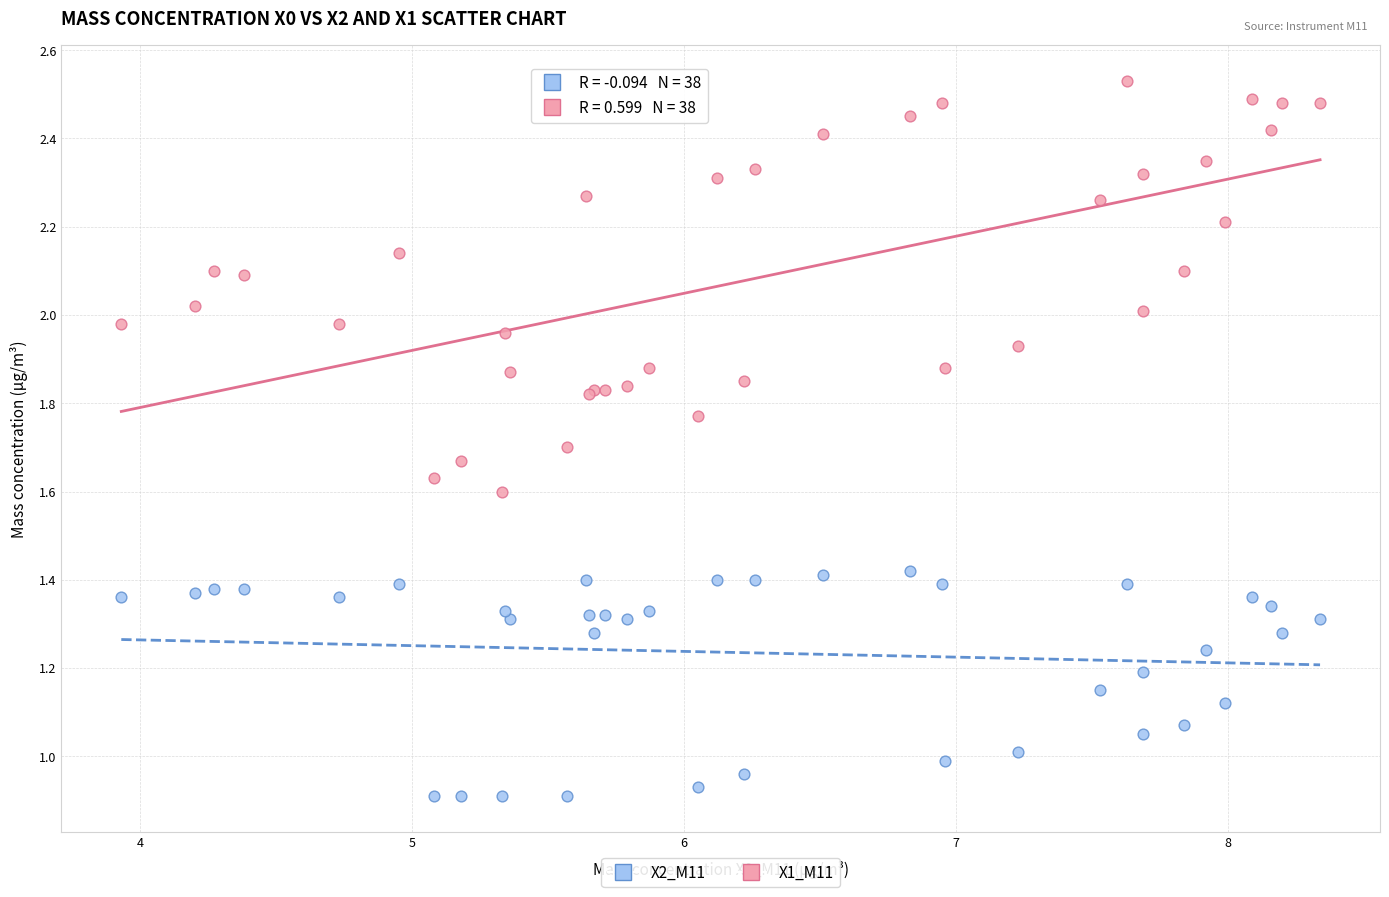

Which series contains the highest Y value?

X2_M11